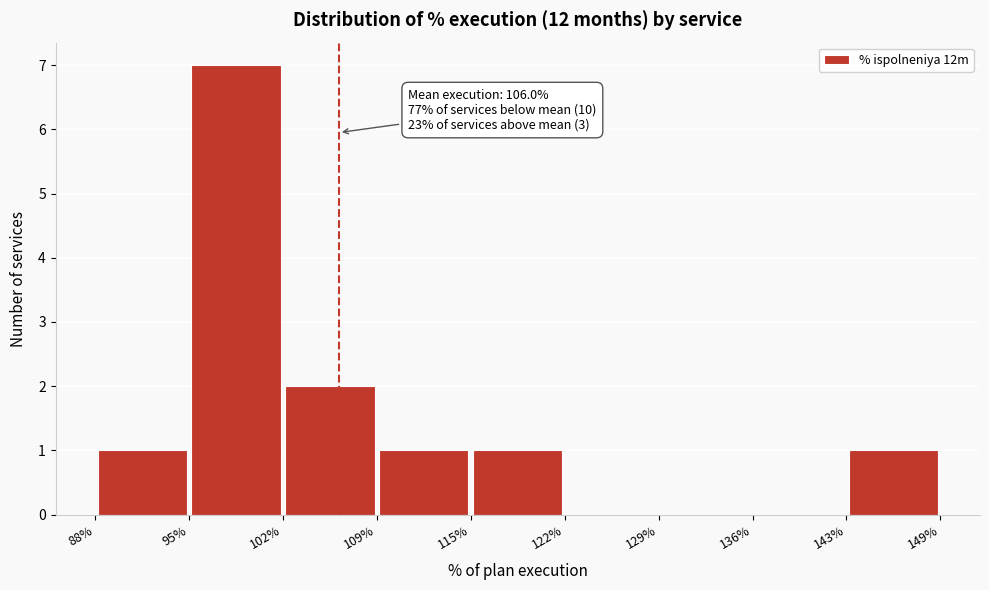

Over which range of the x-axis is the bar tallest?

95% to 102%